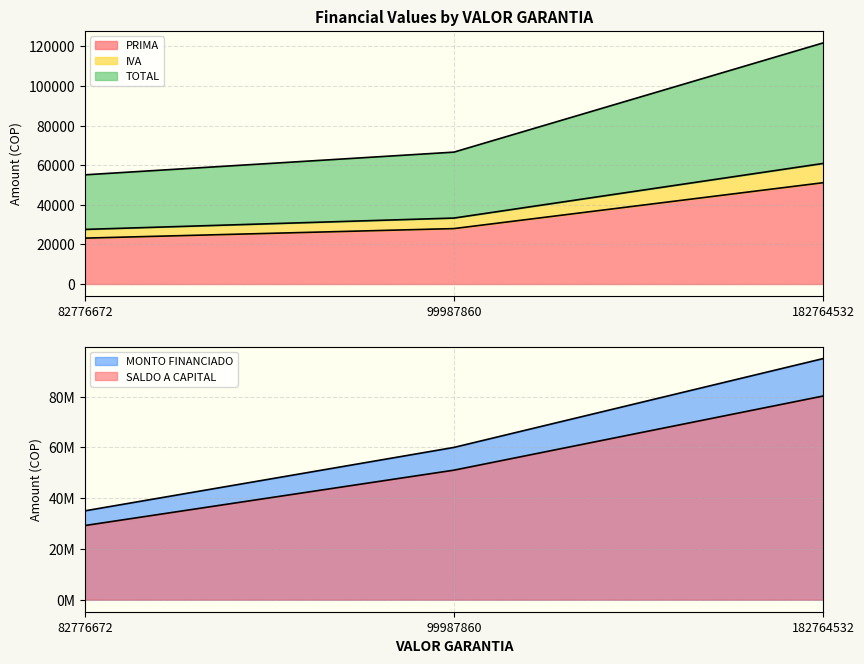

Which series has the largest total across all categories?

MONTO FINANCIADO